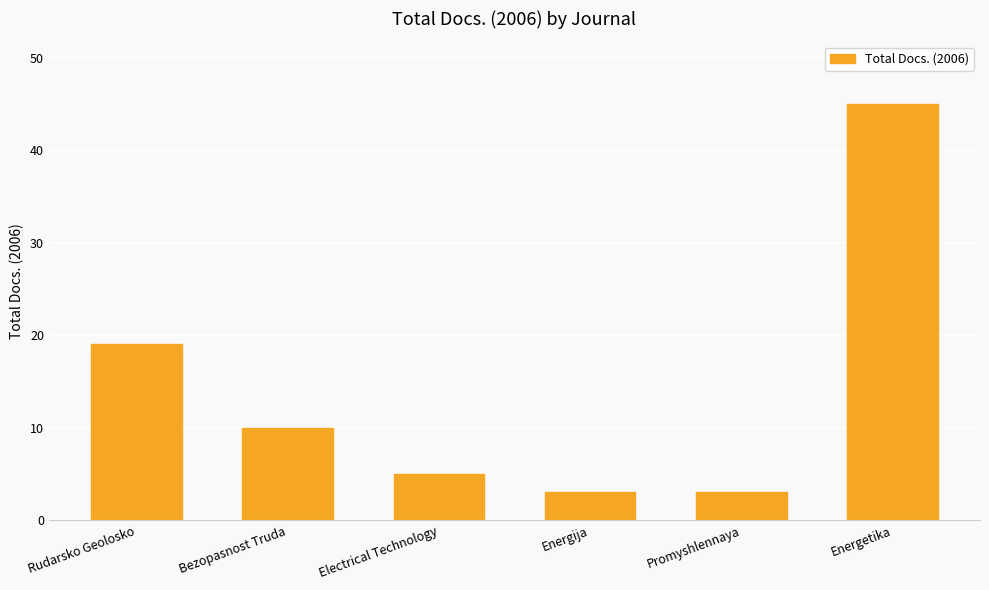

What is the difference between the maximum and minimum values?

42